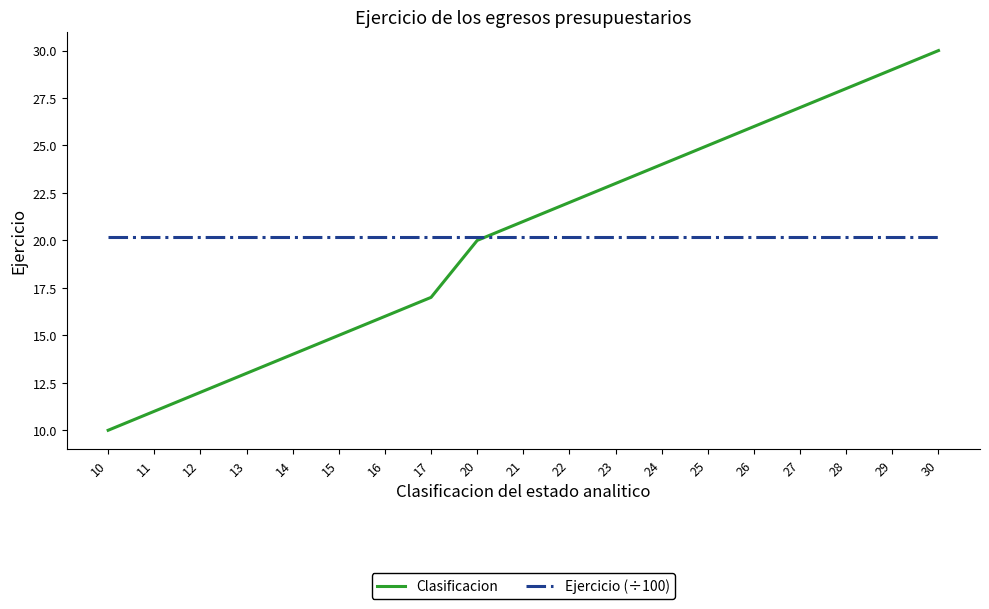

Which series has the largest range (max minus min)?

Clasificacion